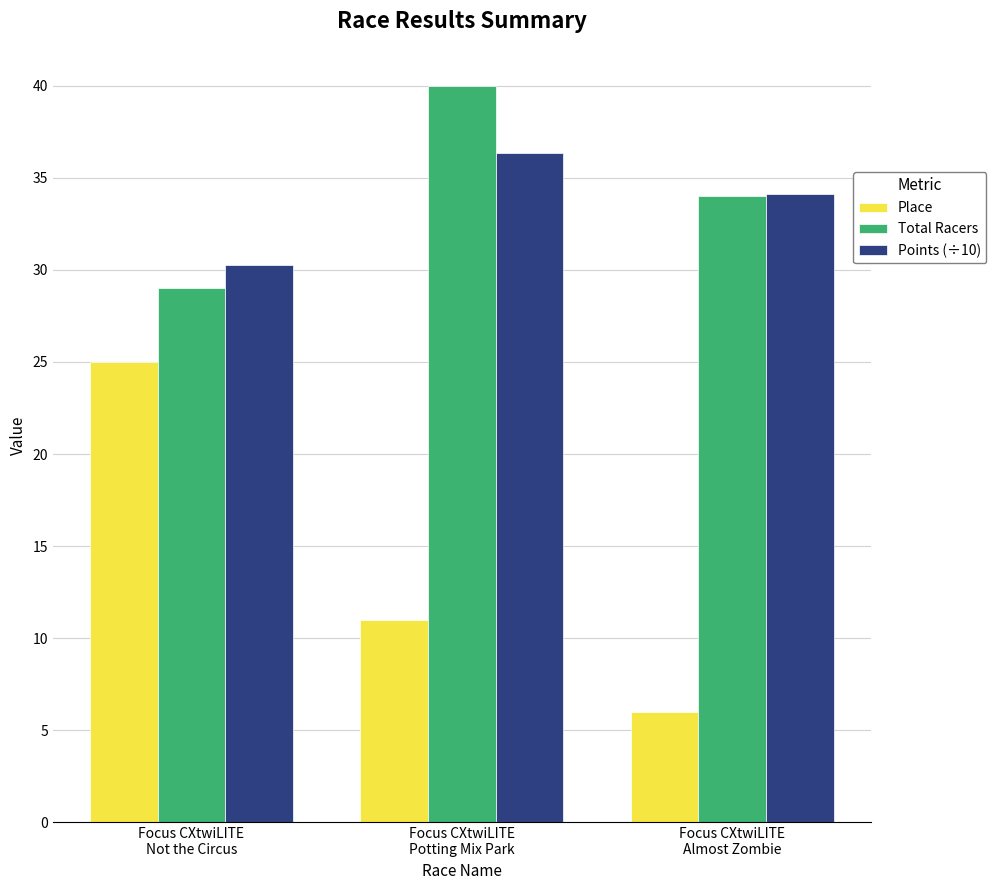

The value of Total Racers at Focus CXtwiLITE
Potting Mix Park is 40.0. True or false?

True